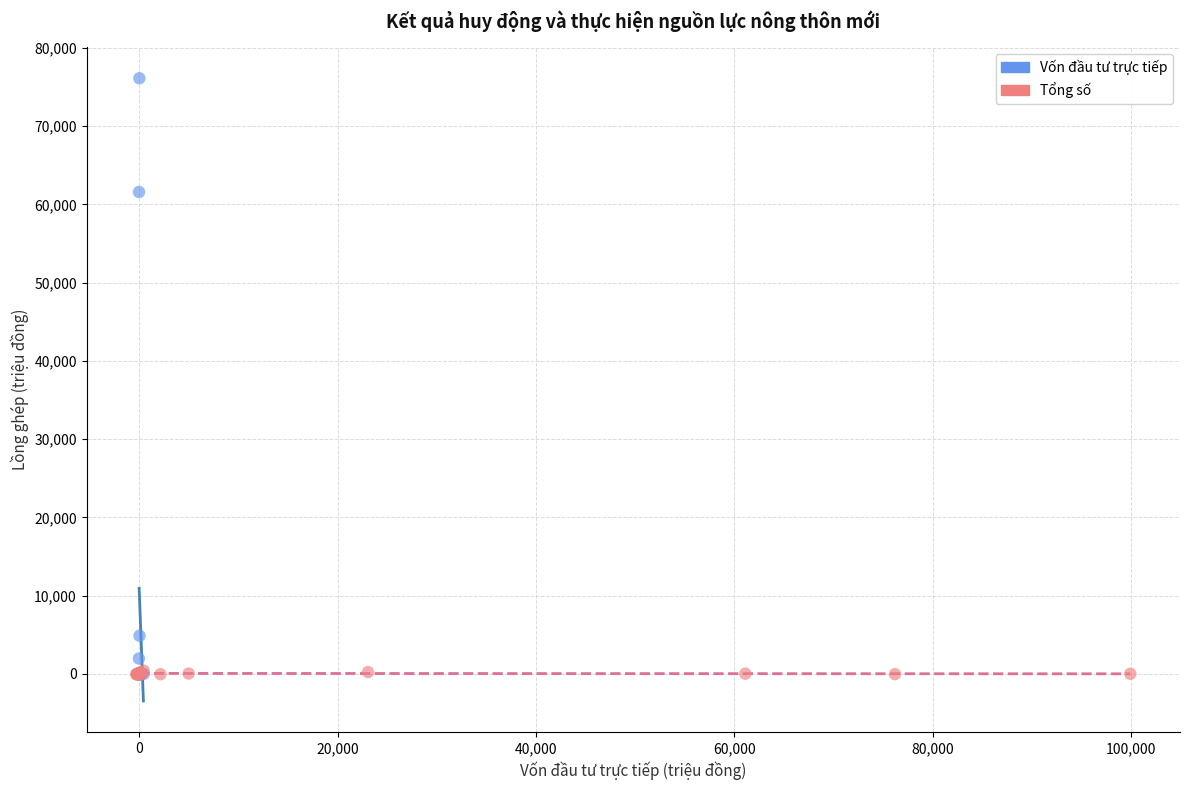

What are all the series names shown in the legend?

Vốn đầu tư trực tiếp, Tổng số